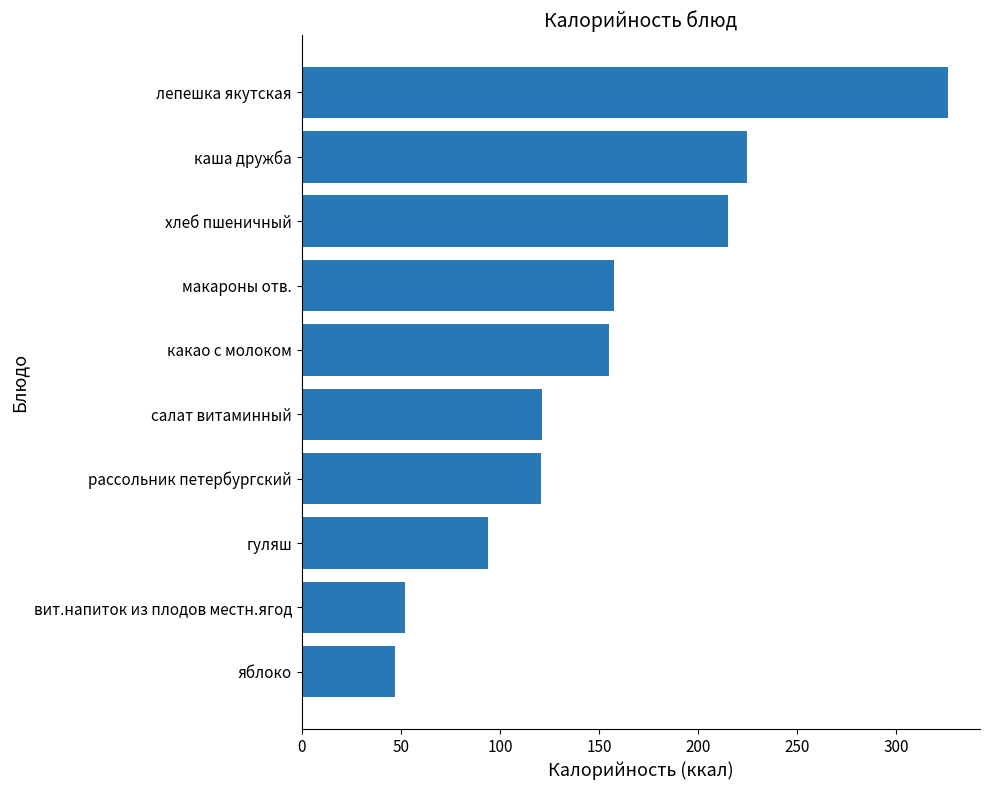

What value does the data have at хлеб пшеничный?

215.0